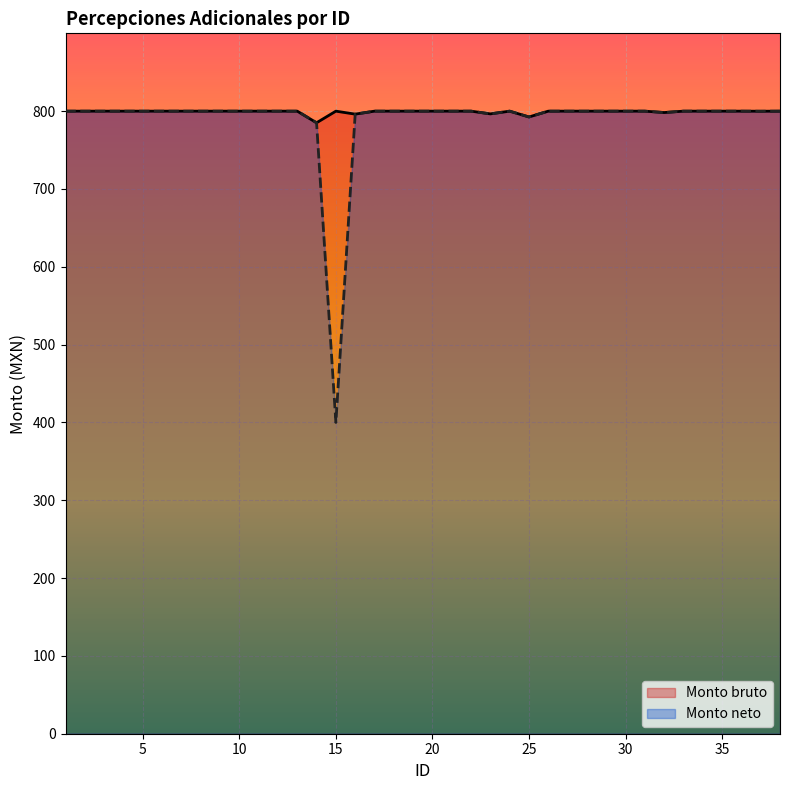

How many lines are shown in the chart?

2